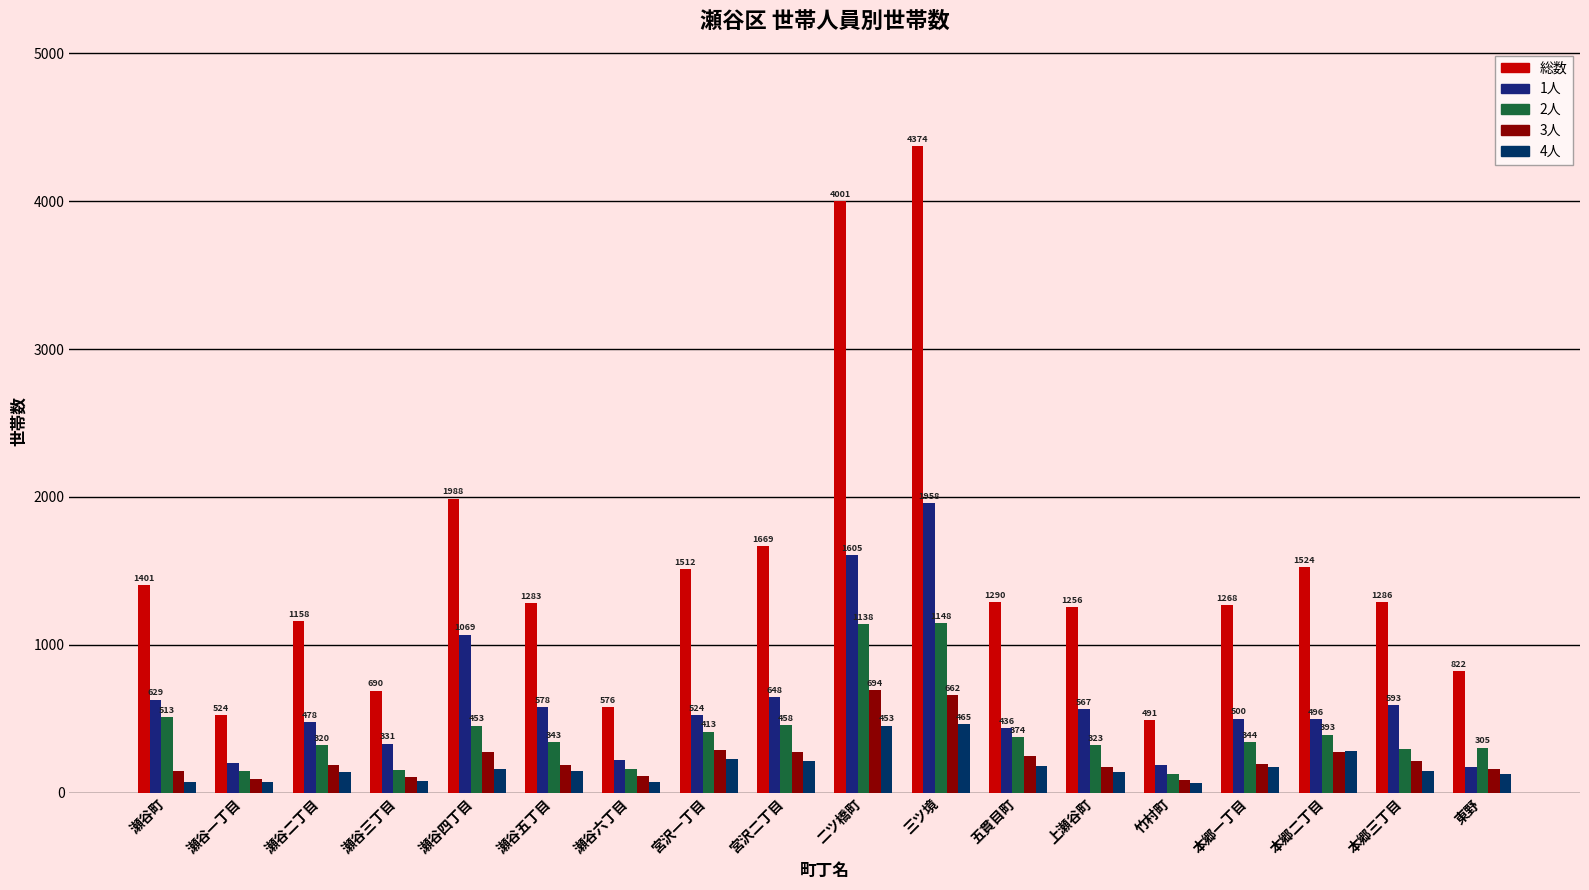

What are all the series names shown in the legend?

総数, 1人, 2人, 3人, 4人